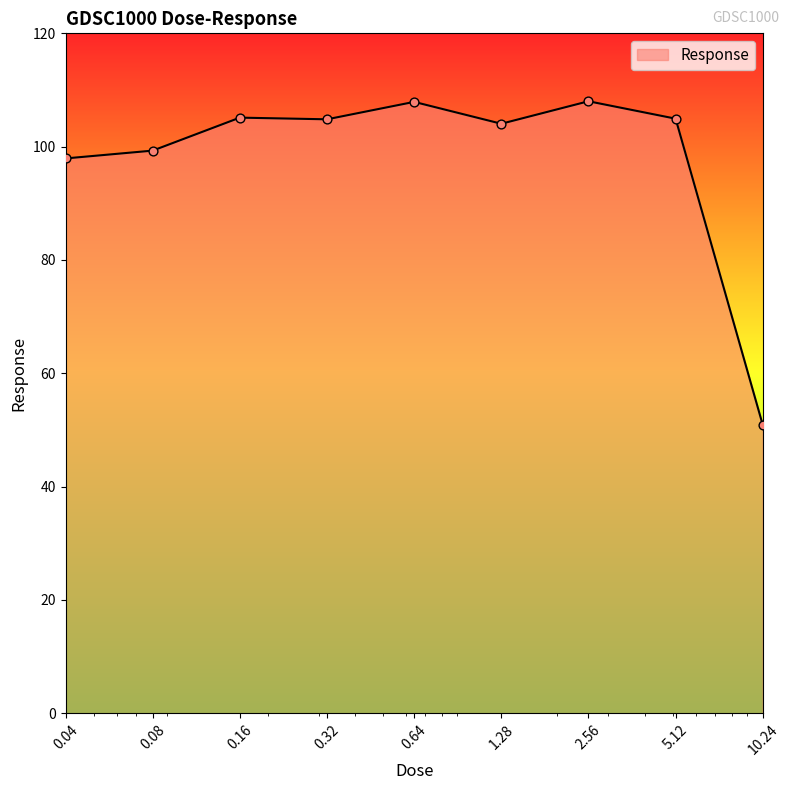

What is the difference between the maximum and minimum values?

57.1